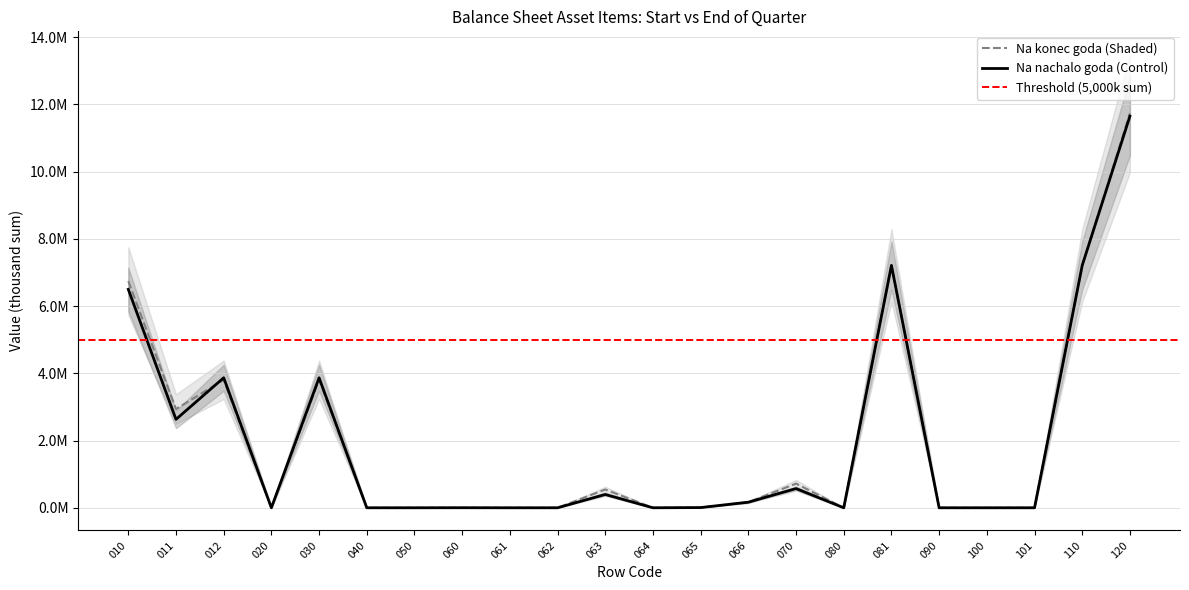

How many interior local peaks does the Na nachalo goda series have?

6